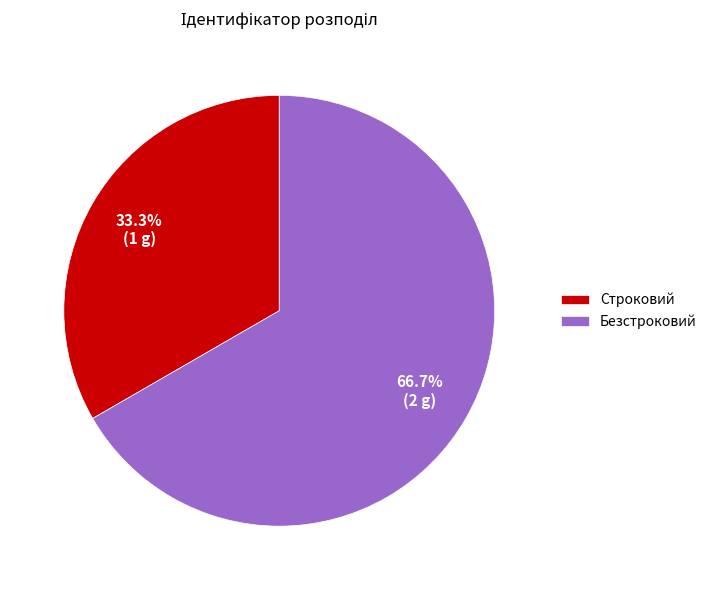

Which slice represents more than half of the pie?

Безстроковий